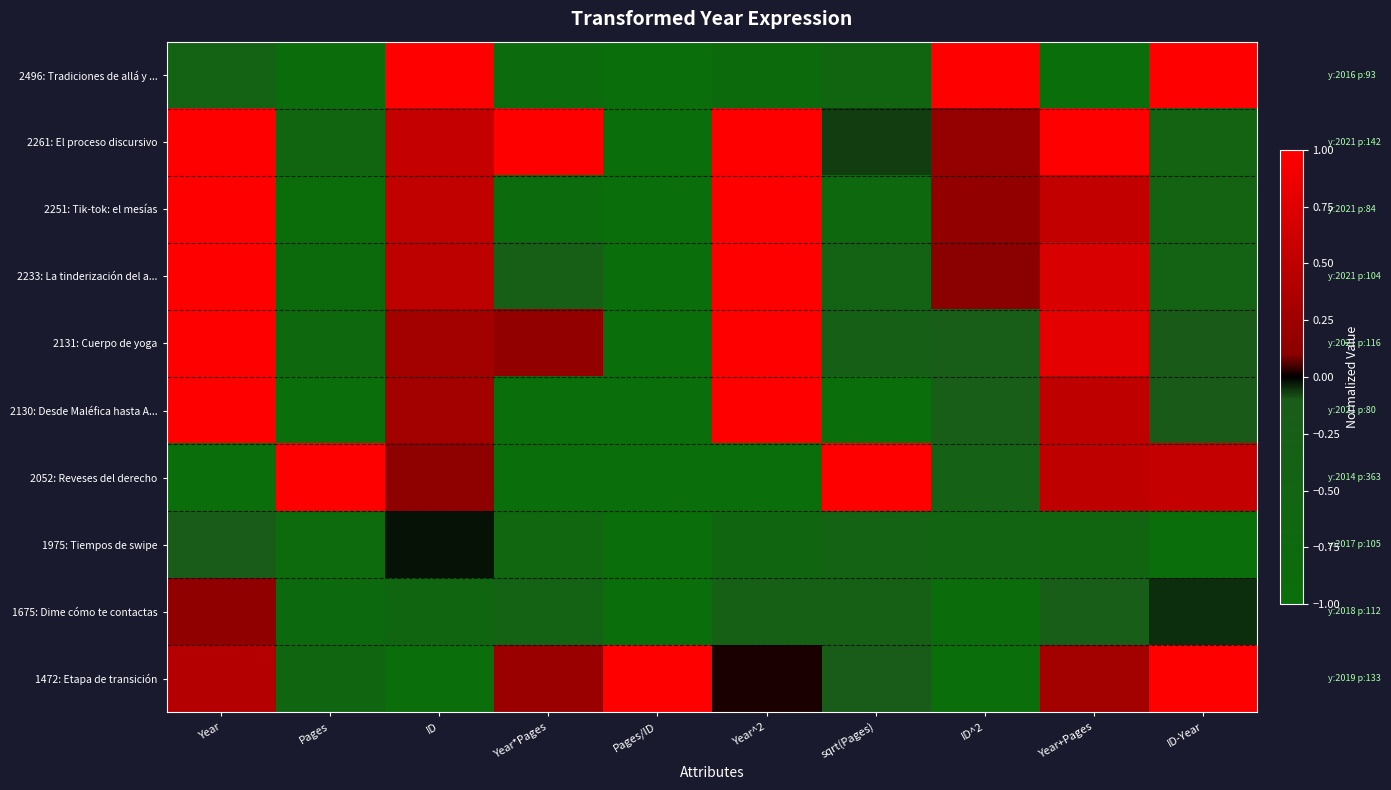

Reading left to right, extract all data points from this chart.

2496: Tradiciones de allá y ...: Year=-0.4	Pages=-0.9	ID=1.0	Year*Pages=-0.9	Pages/ID=-1.0	Year^2=-0.8	sqrt(Pages)=-0.6	ID^2=1.0	Year+Pages=-1.0	ID-Year=1.0
2261: El proceso discursivo: Year=1.0	Pages=-0.6	ID=0.5	Year*Pages=1.0	Pages/ID=-1.0	Year^2=1.0	sqrt(Pages)=-0.1	ID^2=0.2	Year+Pages=1.0	ID-Year=-0.5
2251: Tik-tok: el mesías: Year=1.0	Pages=-1.0	ID=0.5	Year*Pages=-0.9	Pages/ID=-1.0	Year^2=1.0	sqrt(Pages)=-0.8	ID^2=0.2	Year+Pages=0.5	ID-Year=-0.5
2233: La tinderización del a...: Year=1.0	Pages=-0.8	ID=0.5	Year*Pages=-0.2	Pages/ID=-1.0	Year^2=1.0	sqrt(Pages)=-0.4	ID^2=0.1	Year+Pages=0.7	ID-Year=-0.4
2131: Cuerpo de yoga: Year=1.0	Pages=-0.7	ID=0.3	Year*Pages=0.2	Pages/ID=-1.0	Year^2=1.0	sqrt(Pages)=-0.3	ID^2=-0.2	Year+Pages=0.8	ID-Year=-0.1
2130: Desde Maléfica hasta A...: Year=1.0	Pages=-1.0	ID=0.3	Year*Pages=-1.0	Pages/ID=-1.0	Year^2=1.0	sqrt(Pages)=-1.0	ID^2=-0.2	Year+Pages=0.5	ID-Year=-0.1
2052: Reveses del derecho: Year=-1.0	Pages=1.0	ID=0.1	Year*Pages=-1.0	Pages/ID=-1.0	Year^2=-1.0	sqrt(Pages)=1.0	ID^2=-0.4	Year+Pages=0.5	ID-Year=0.5
1975: Tiempos de swipe: Year=-0.1	Pages=-0.8	ID=-0.0	Year*Pages=-0.7	Pages/ID=-1.0	Year^2=-0.6	sqrt(Pages)=-0.4	ID^2=-0.5	Year+Pages=-0.6	ID-Year=-1.0
1675: Dime cómo te contactas: Year=0.1	Pages=-0.8	ID=-0.6	Year*Pages=-0.4	Pages/ID=-1.0	Year^2=-0.3	sqrt(Pages)=-0.3	ID^2=-0.9	Year+Pages=-0.2	ID-Year=-0.0
1472: Etapa de transición: Year=0.4	Pages=-0.6	ID=-1.0	Year*Pages=0.2	Pages/ID=1.0	Year^2=0.0	sqrt(Pages)=-0.1	ID^2=-1.0	Year+Pages=0.3	ID-Year=1.0